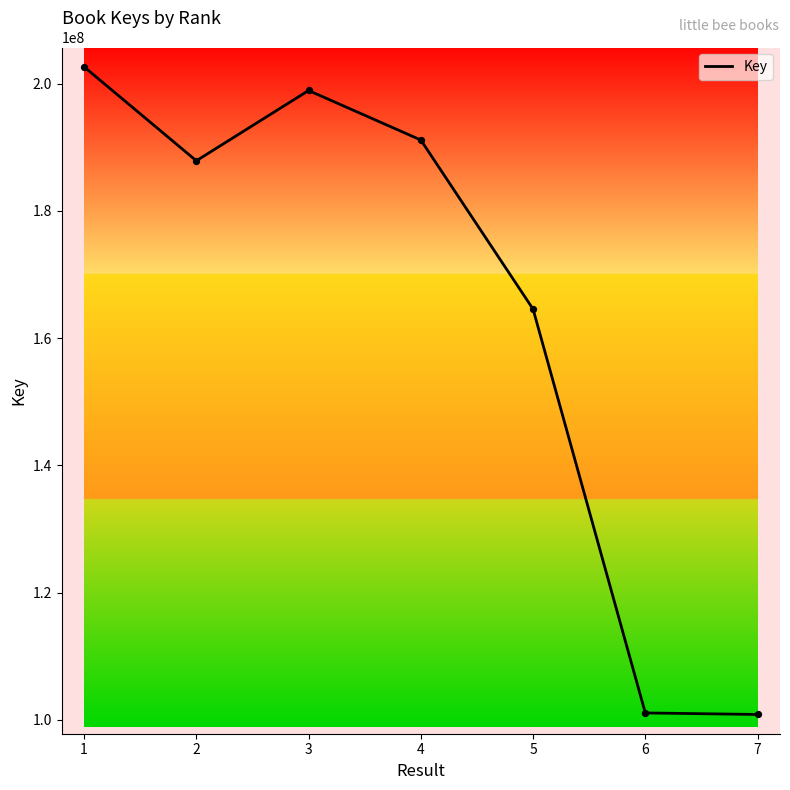

Which has a higher value, 3 or 6?

3